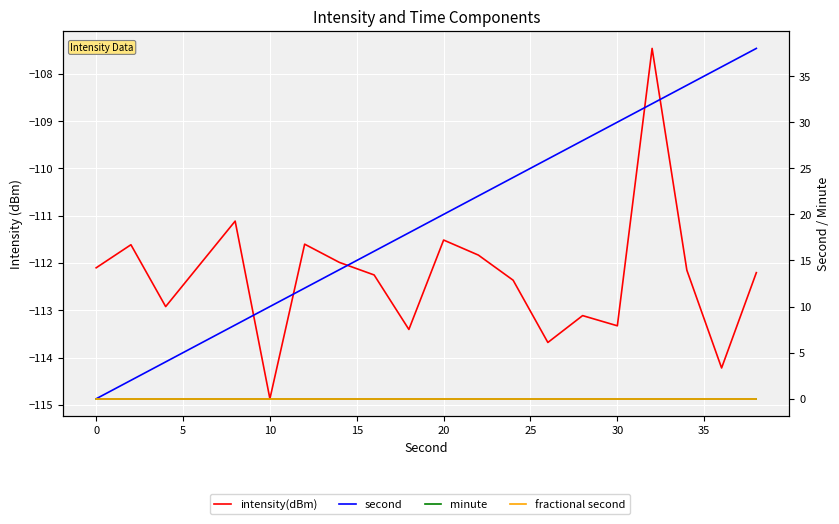

How many data points does each series have?

20